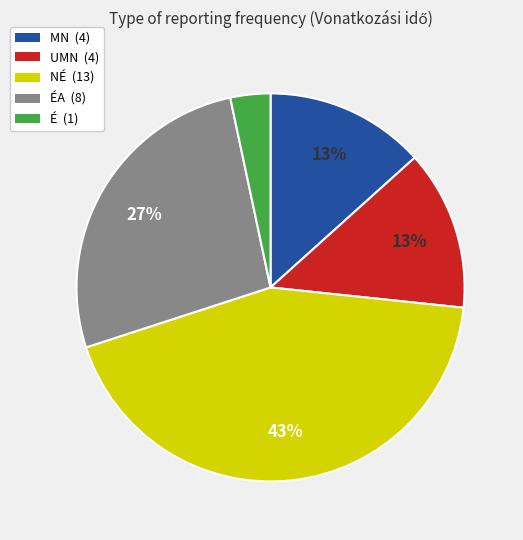

What is the smallest slice in the pie chart?

É (1)